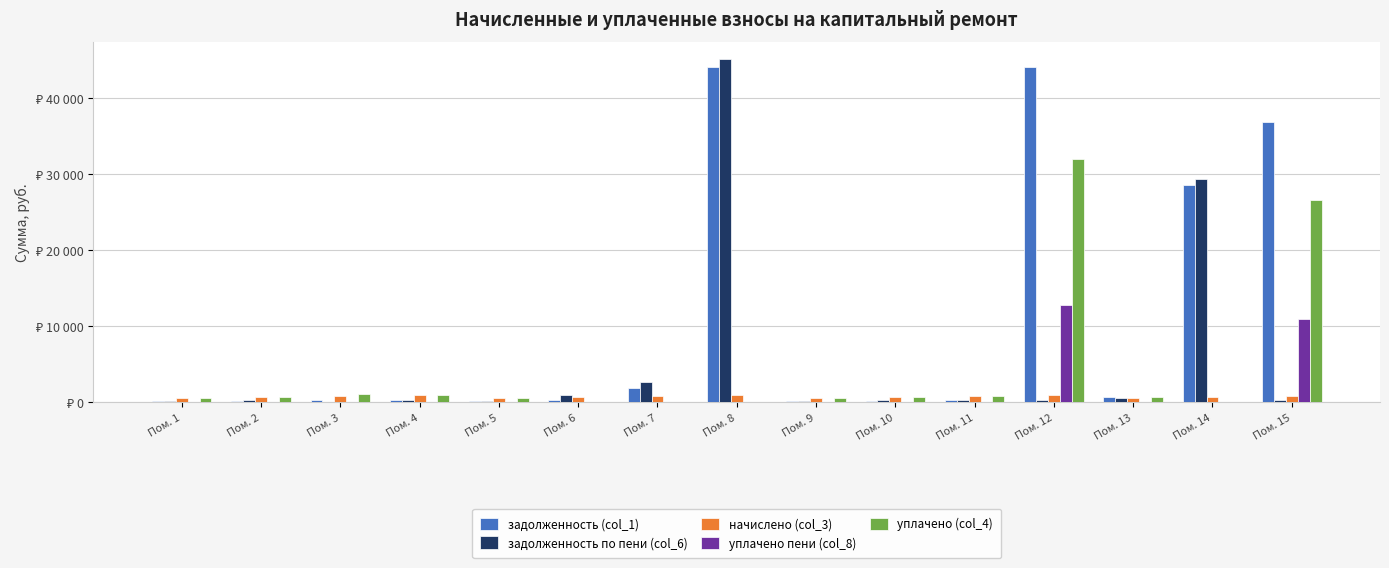

Reading left to right, transcribe all the data shown in this chart.

задолженность (col_1): 165.8	204.0	254.4	302.4	167.2	244.1	1814.8	44143.6	167.8	205.1	253.8	44143.6	663.1	28632.9	36895.1
задолженность по пени (col_6): 182.8	225.3	0.0	333.2	184.2	925.7	2700.7	45145.5	185.0	226.1	279.6	334.0	537.3	29309.0	281.9
начислено (col_3): 548.3	676.0	841.2	999.7	552.7	678.2	839.0	1001.9	554.9	678.2	839.0	1001.9	537.3	676.0	845.6
уплачено пени (col_8): 0.0	0.0	0.0	0.0	0.0	0.0	0.0	0.0	0.0	0.0	0.0	12793.2	0.0	0.0	10922.2
уплачено (col_4): 531.4	654.6	1095.6	968.8	535.6	0.0	0.0	0.0	537.8	657.3	813.0	32018.3	663.1	0.0	26536.6